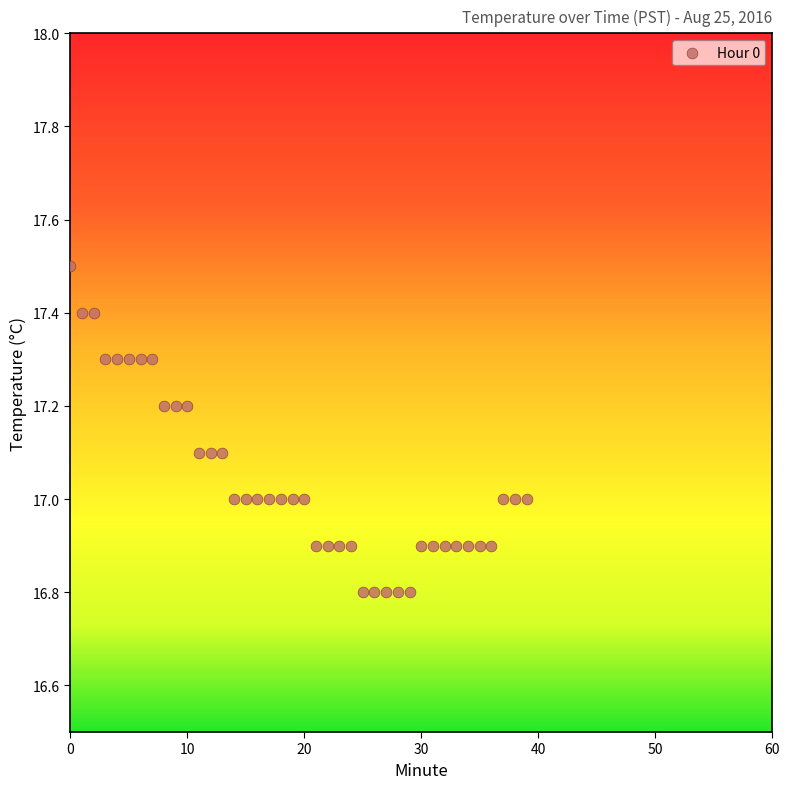

What is the range of Y values (max minus min)?

0.7